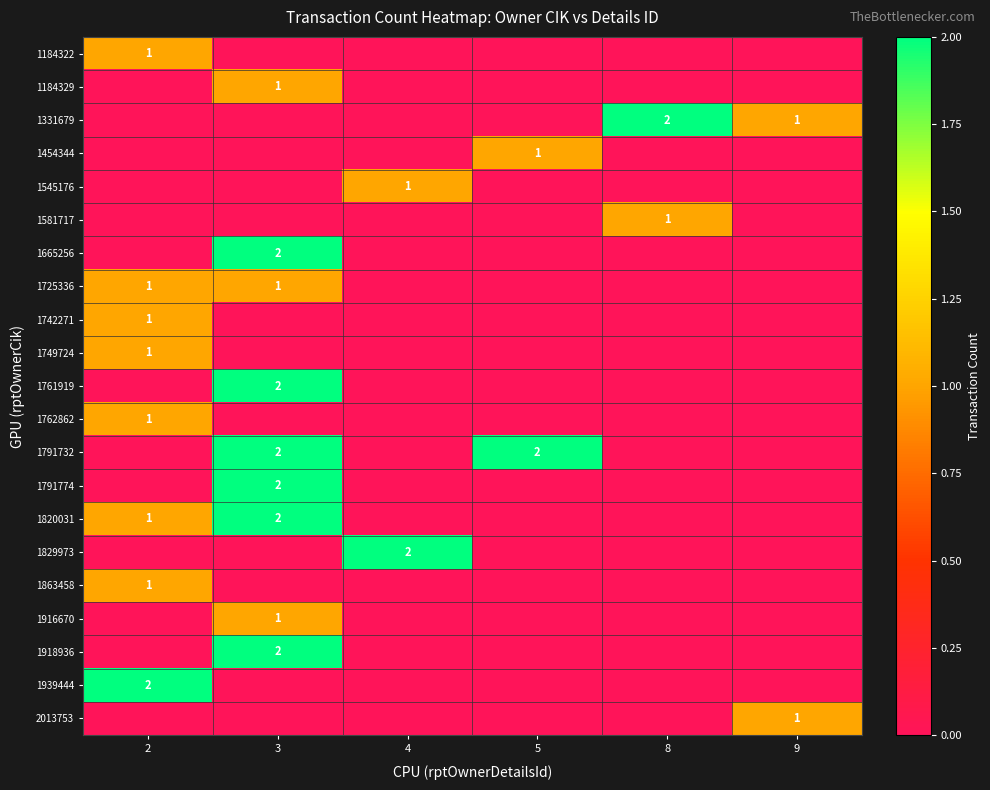

The 1742271 series shows 1 at 2. True or false?

True